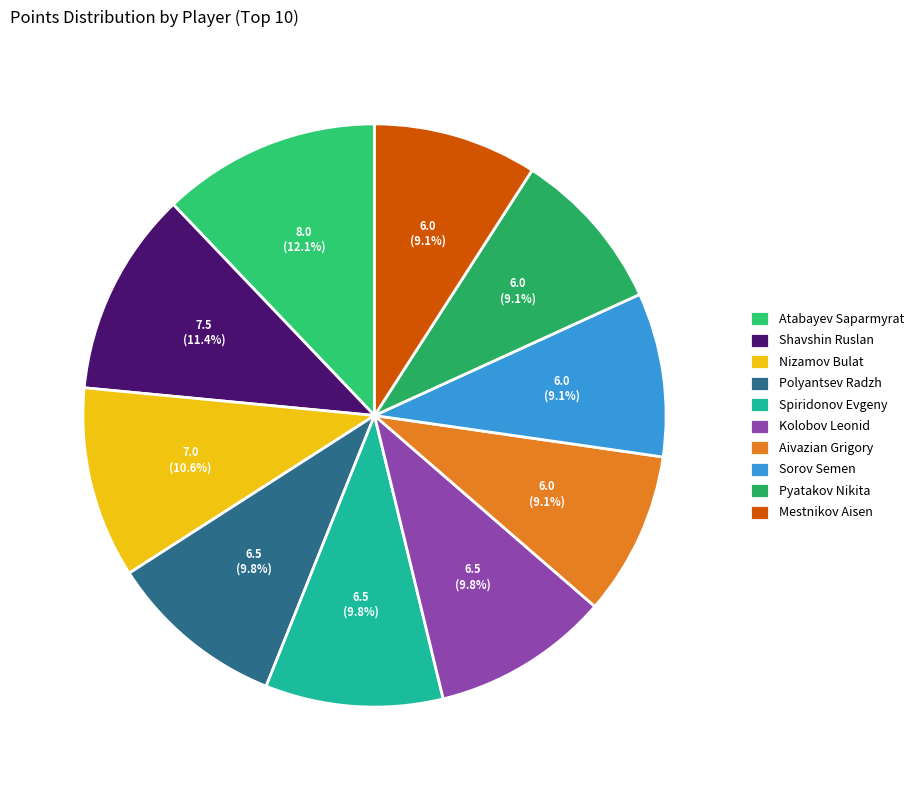

How many segments does this pie chart have?

10